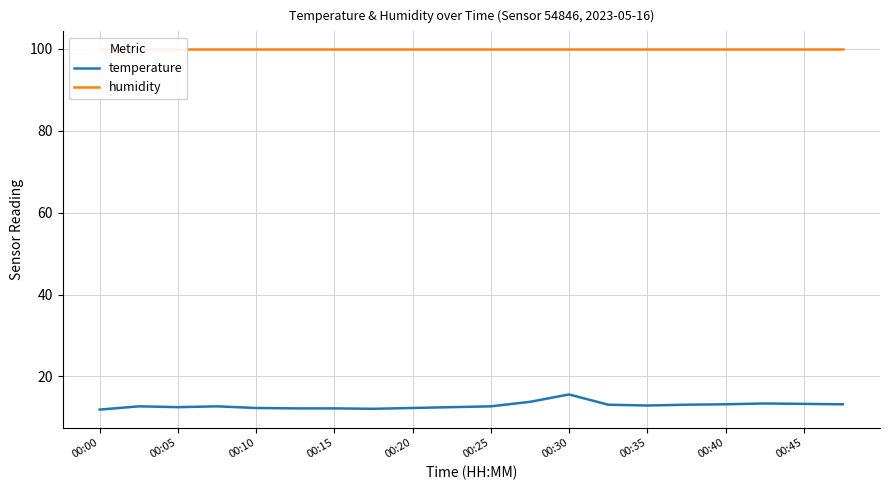

True or false: humidity and temperature cross at least once.

False